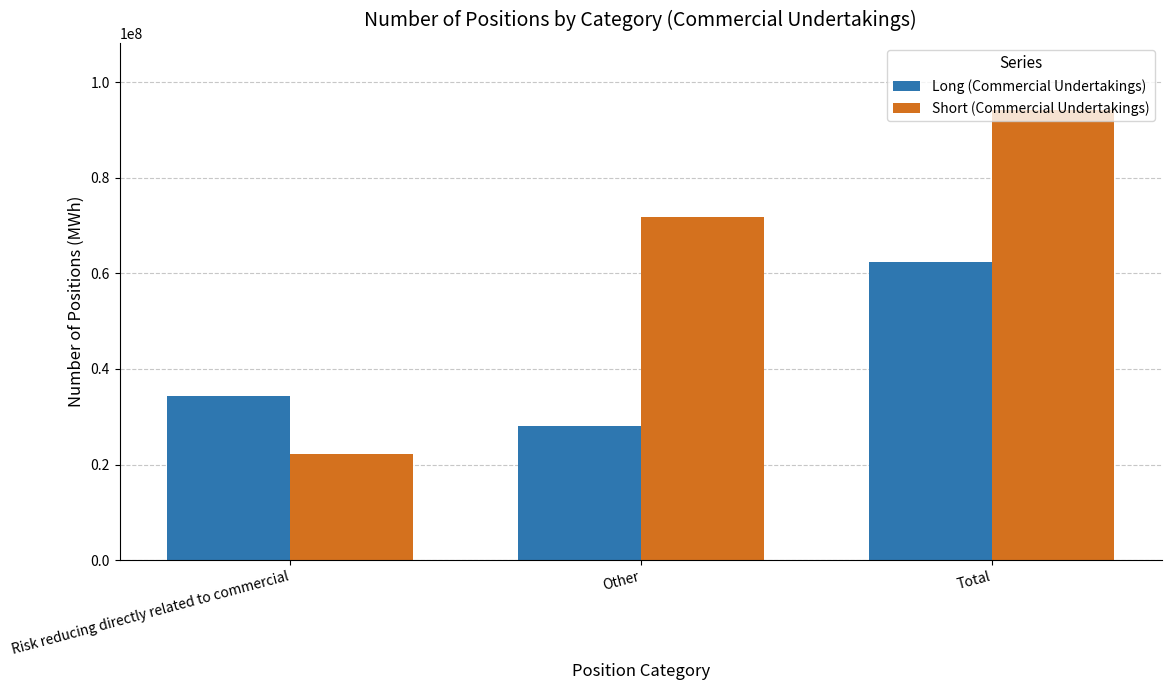

Reading right to left, list all the values displayed in this chart.

Long (Commercial Undertakings): Total=62449293	Other=28003000	Risk reducing directly related to commercial=34446293
Short (Commercial Undertakings): Total=94115624	Other=71831232	Risk reducing directly related to commercial=22284392